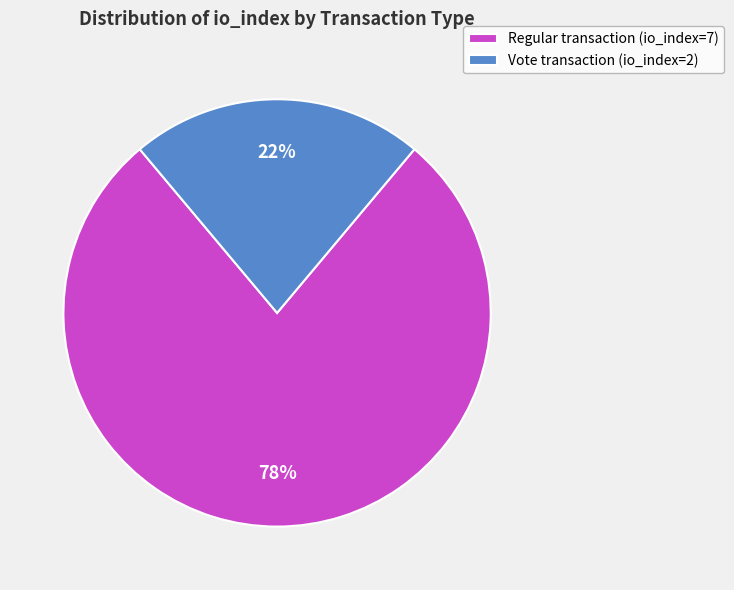

Rank the categories by value from highest to lowest.

Regular transaction (io_index=7), Vote transaction (io_index=2)